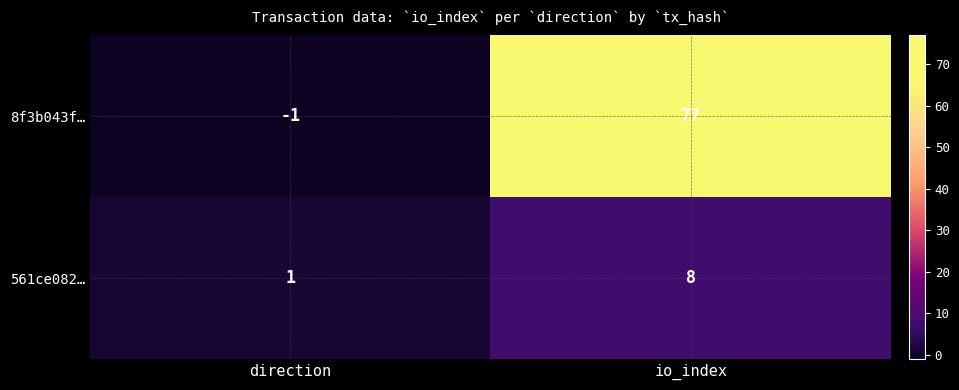

List the series in order of their overall mean, lowest first.

561ce082…, 8f3b043f…